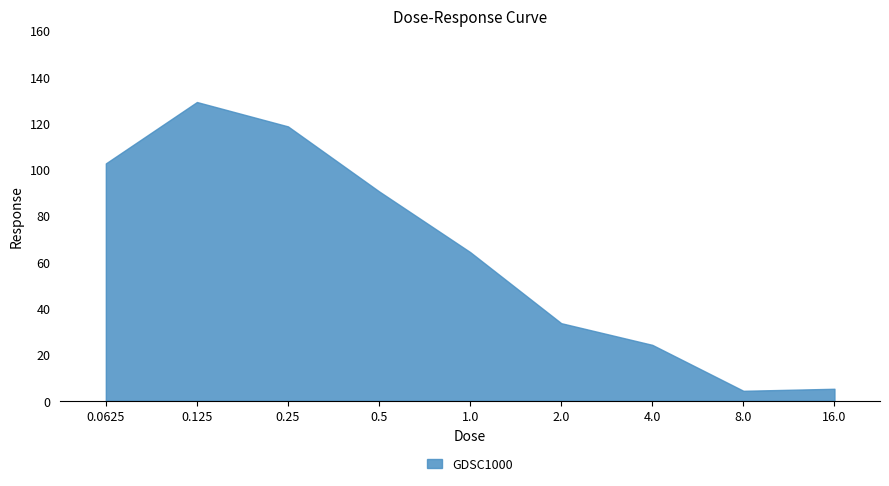

What is the greatest value displayed?

129.1